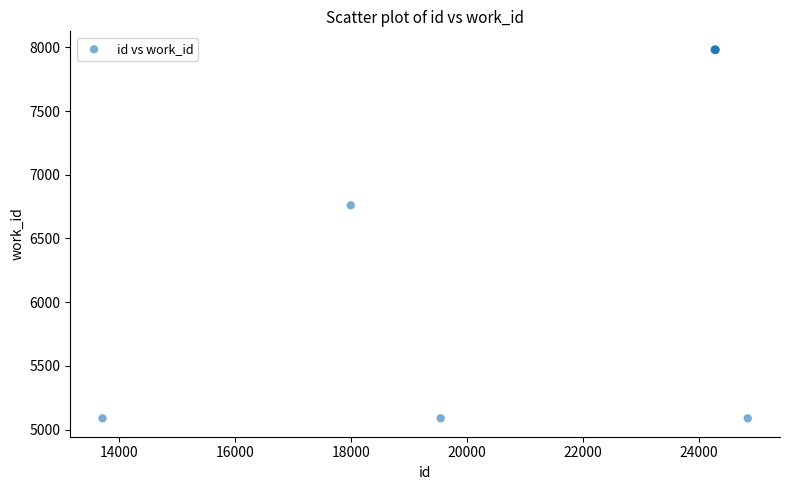

What Y value in the scatter plot is closest to 6535?

6761